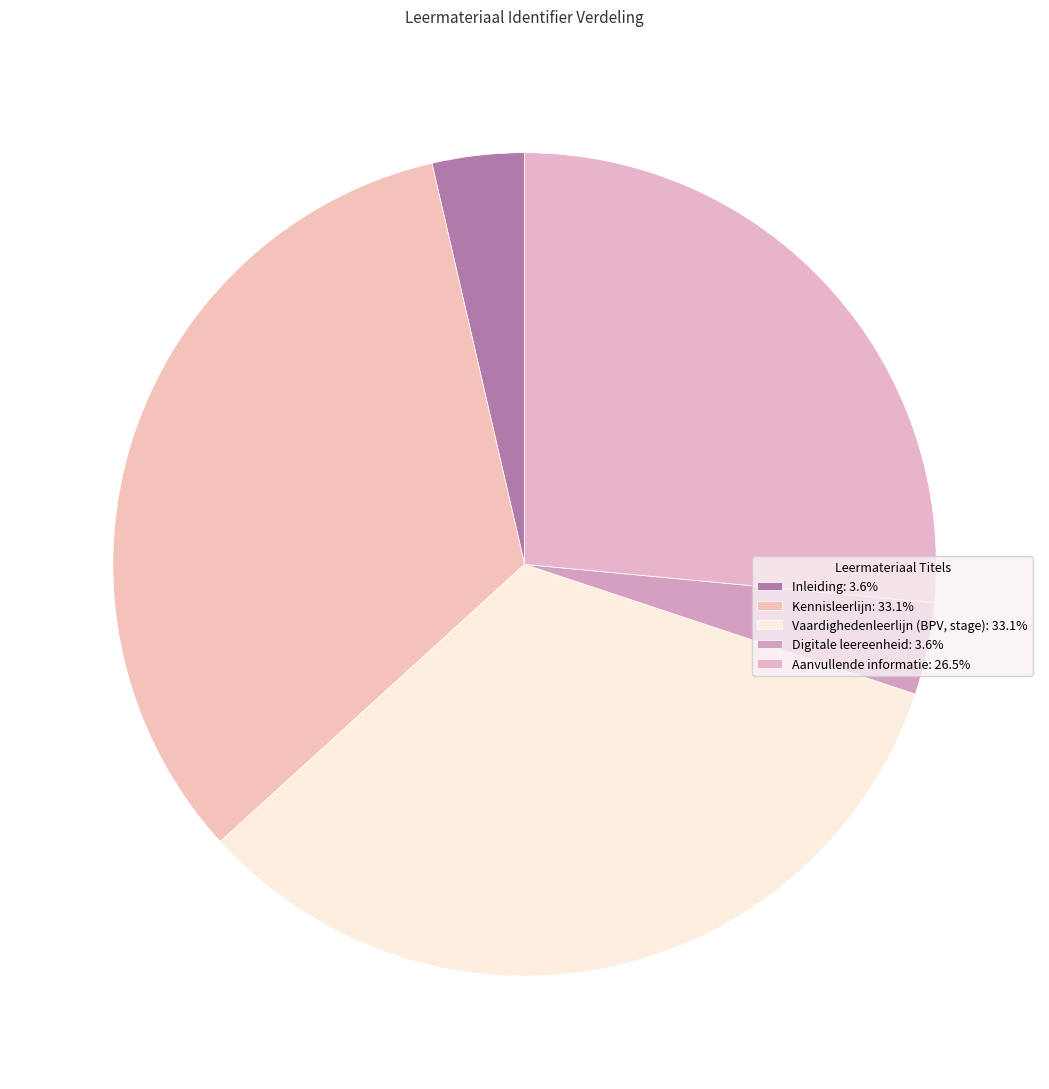

Is the sum of Digitale leereenheid and Aanvullende informatie greater than half?

No